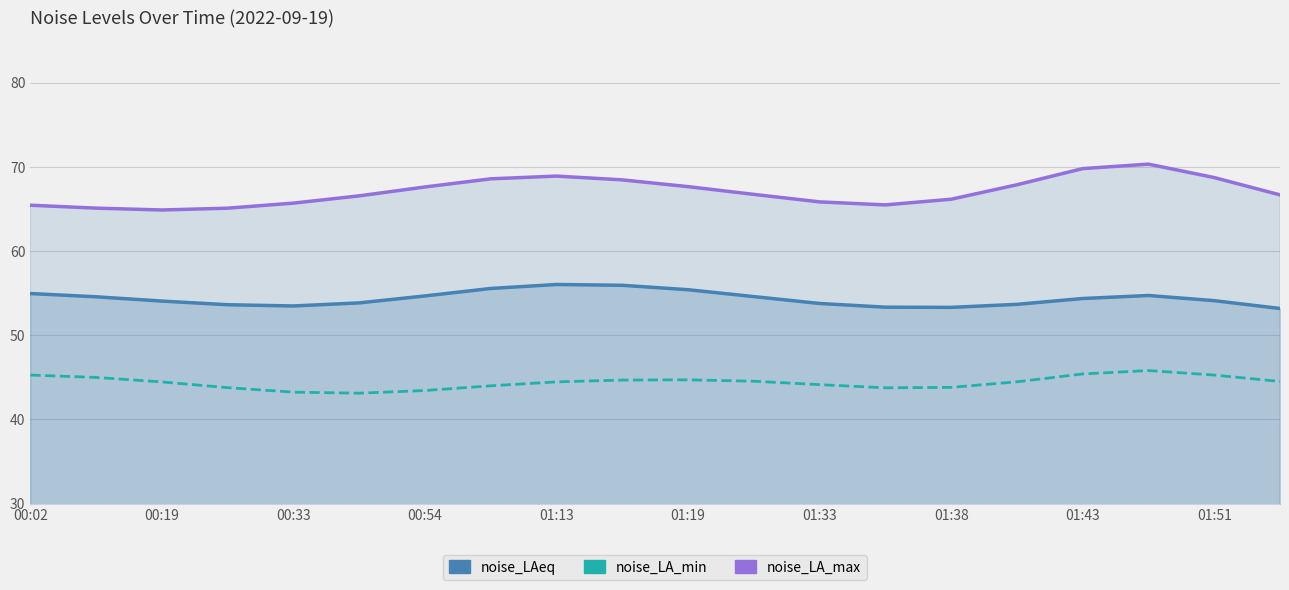

Where is noise_LA_min nearest to the value 44?

01:38